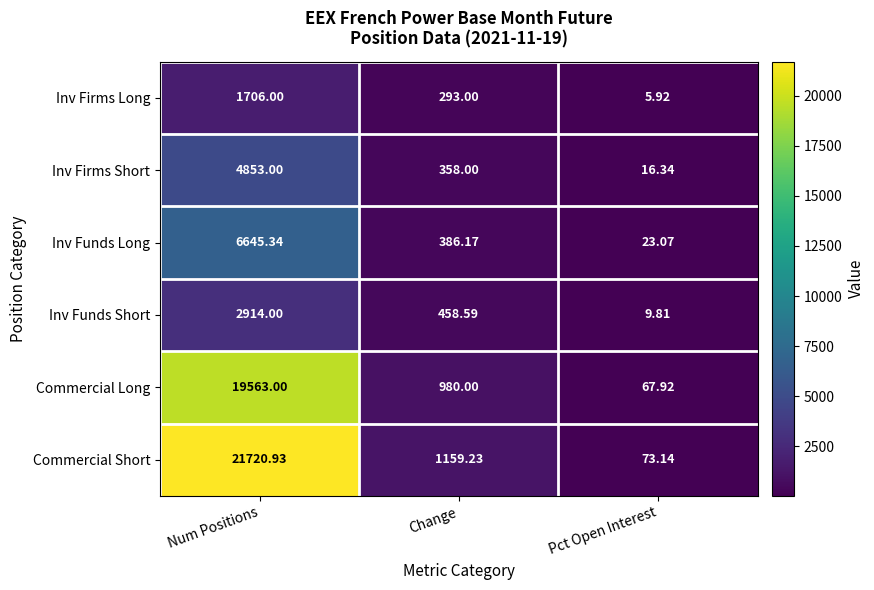

List the labels in order of Inv Funds Long value, largest first.

Num Positions, Change, Pct Open Interest